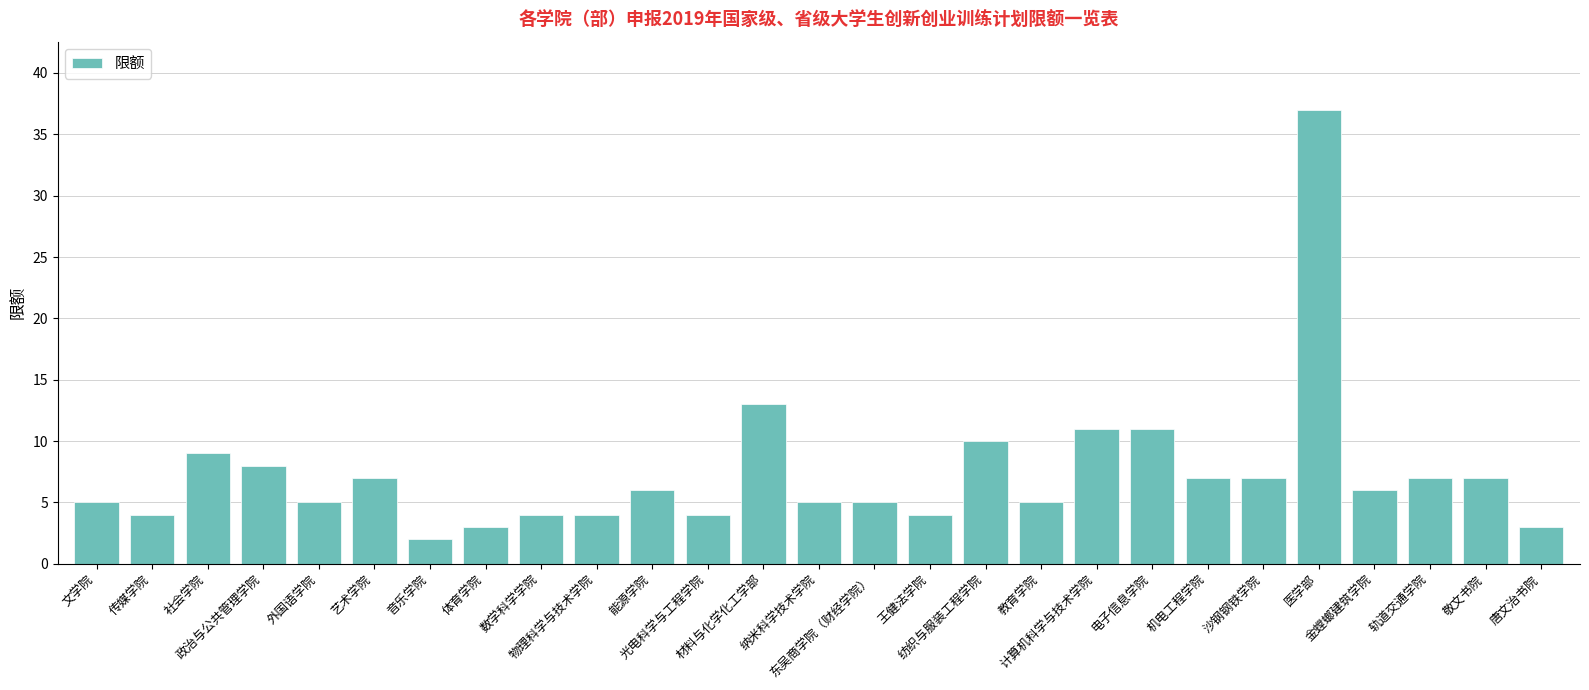

What is the greatest value displayed?

37